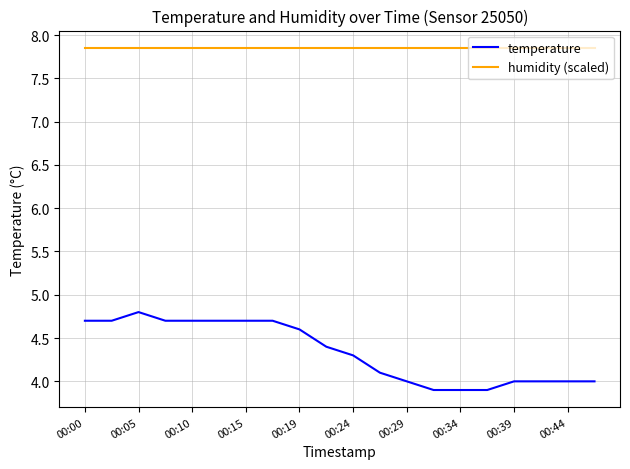

True or false: temperature and humidity (scaled) cross at least once.

False